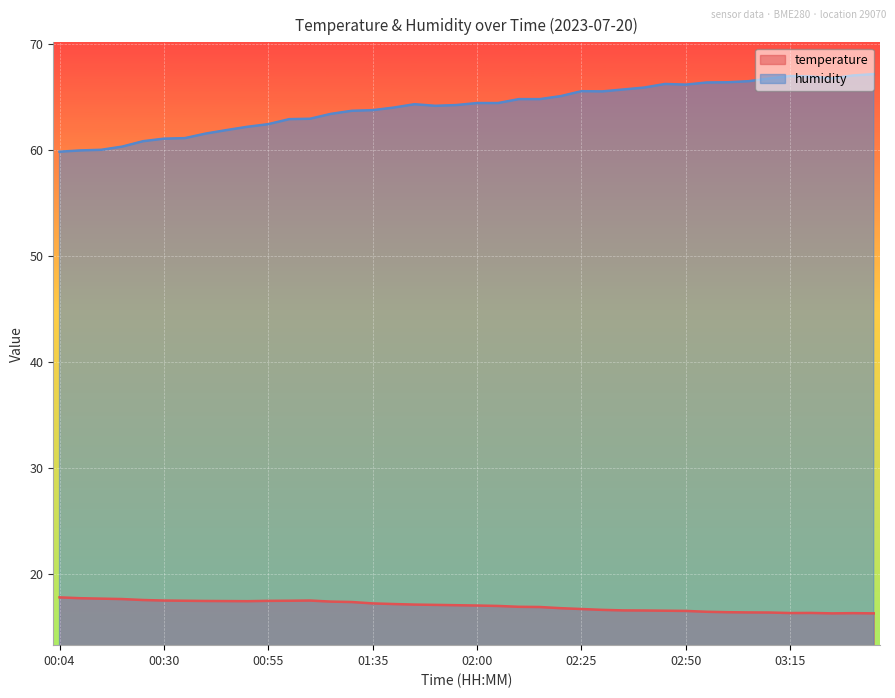

What is the label of the 25th point from the right?

01:35